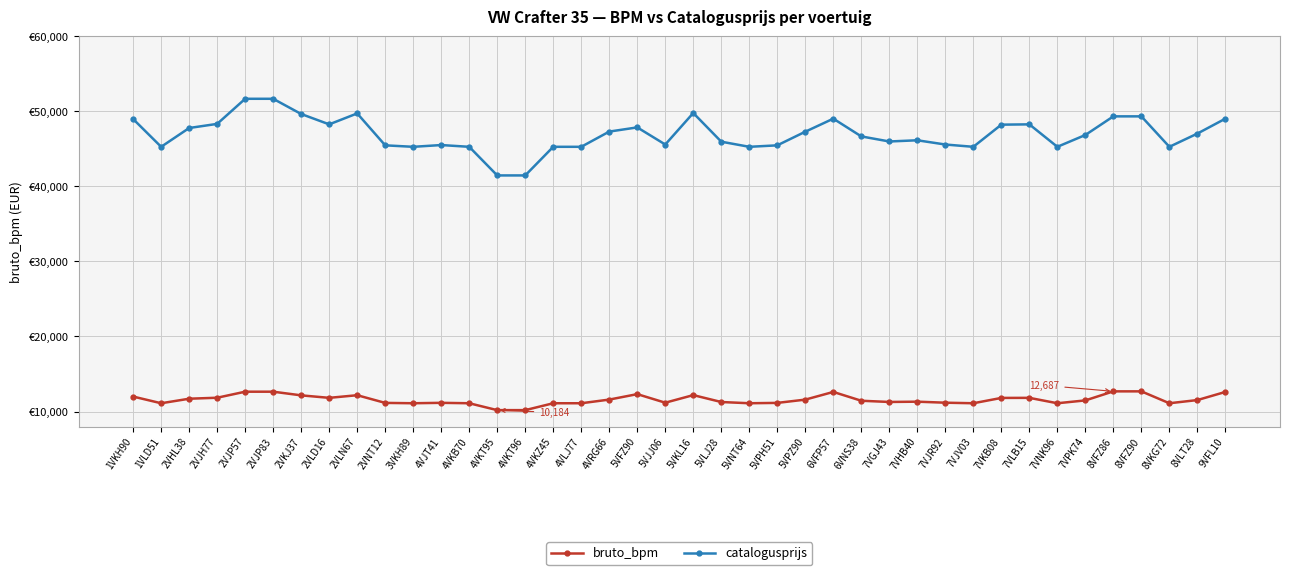

What are all the series names shown in the legend?

bruto_bpm, catalogusprijs